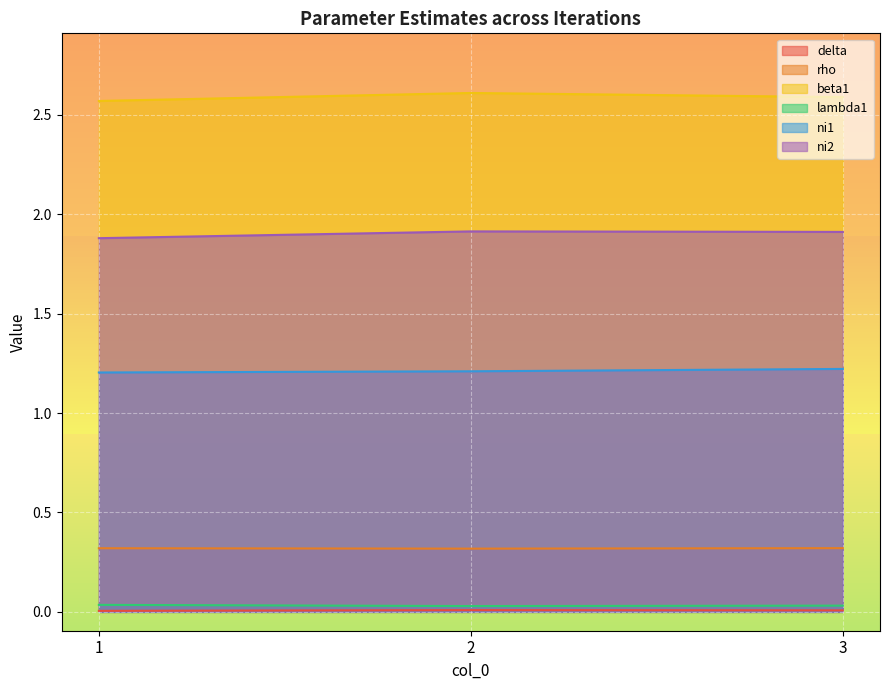

What is the spread (max minus min) of values at 2?

2.6